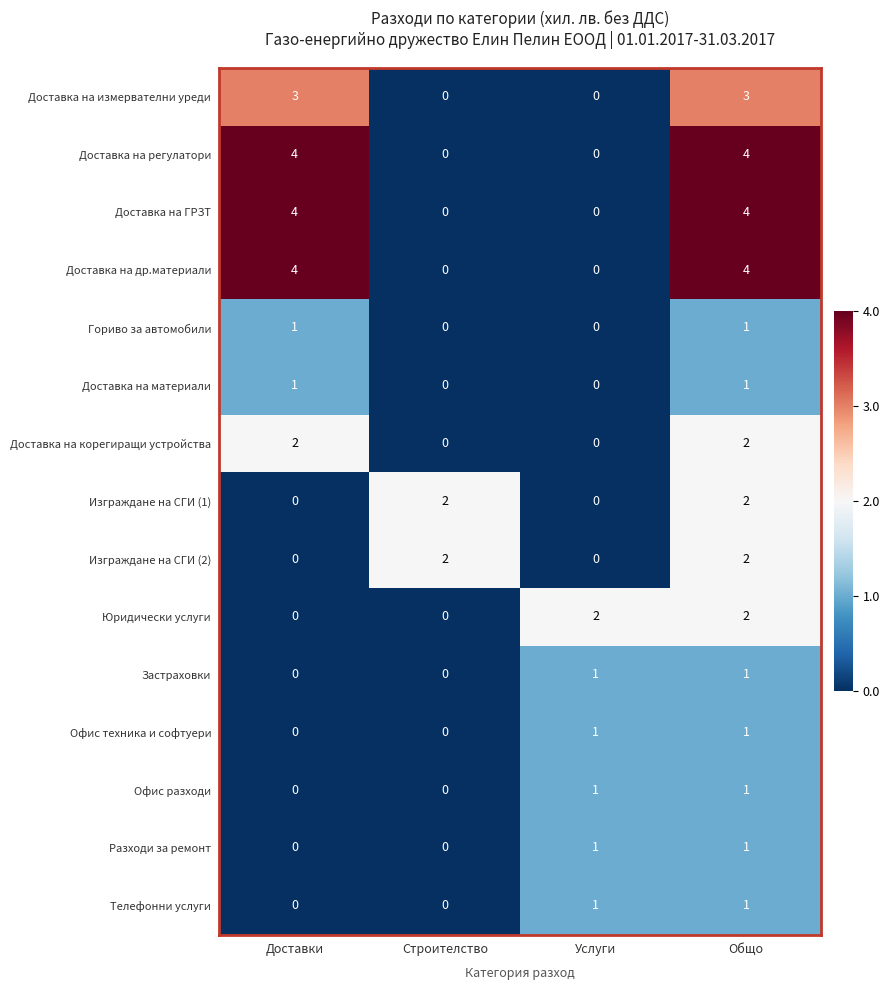

At which category is the sum across all series the highest?

Общо